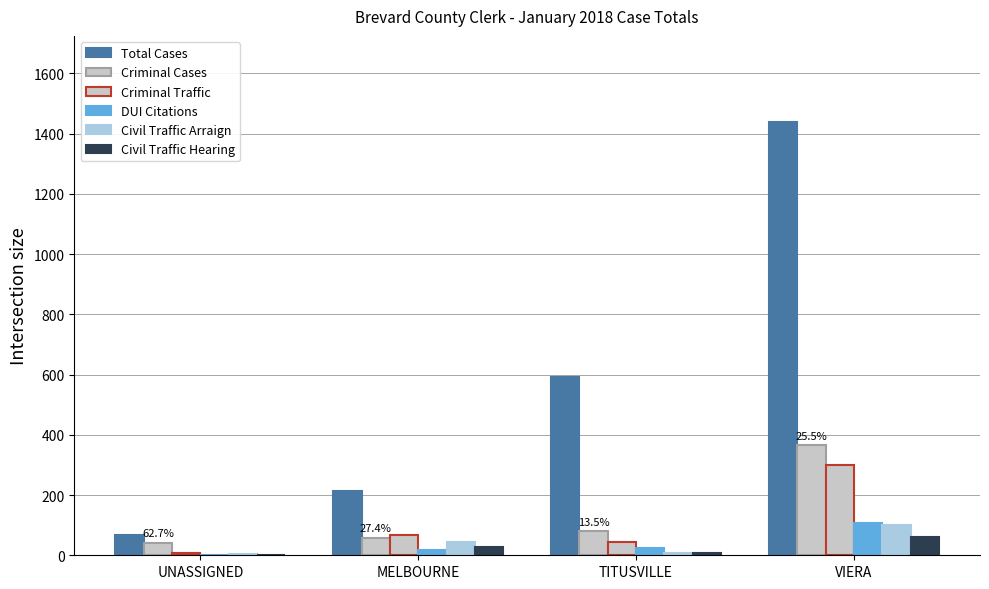

How many groups of bars are there?

4